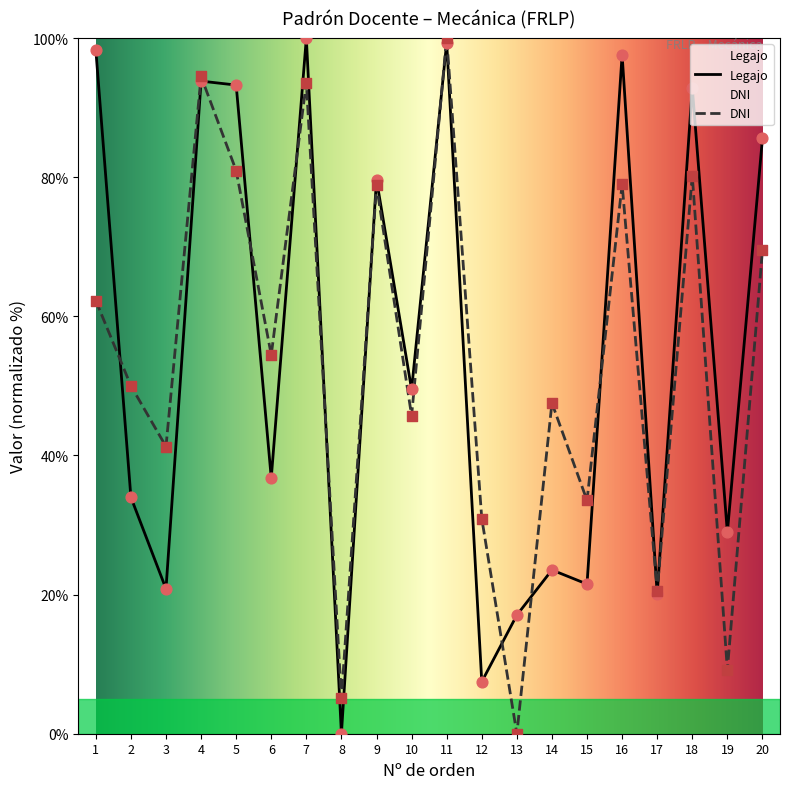

Is the value of Legajo at 16 greater than the value of DNI at 12?

Yes